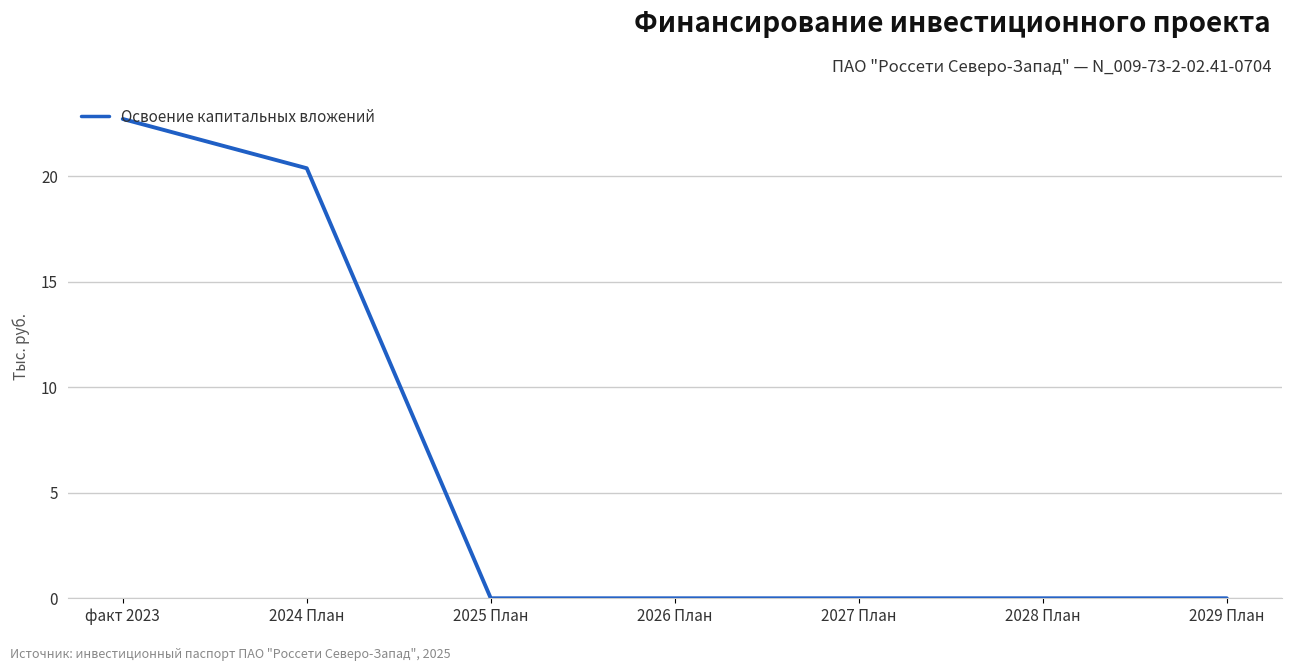

Reading left to right, list all the values displayed in this chart.

факт 2023=22.7	2024 План=20.4	2025 План=0.0	2026 План=0.0	2027 План=0.0	2028 План=0.0	2029 План=0.0